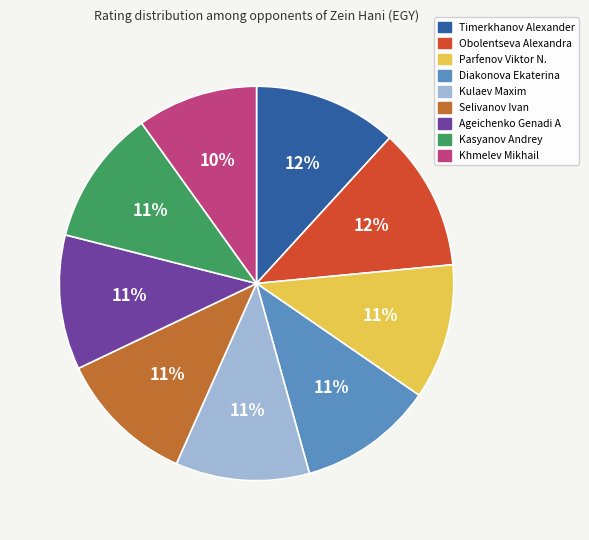

To the nearest percent, what is the average slice percentage?

11%